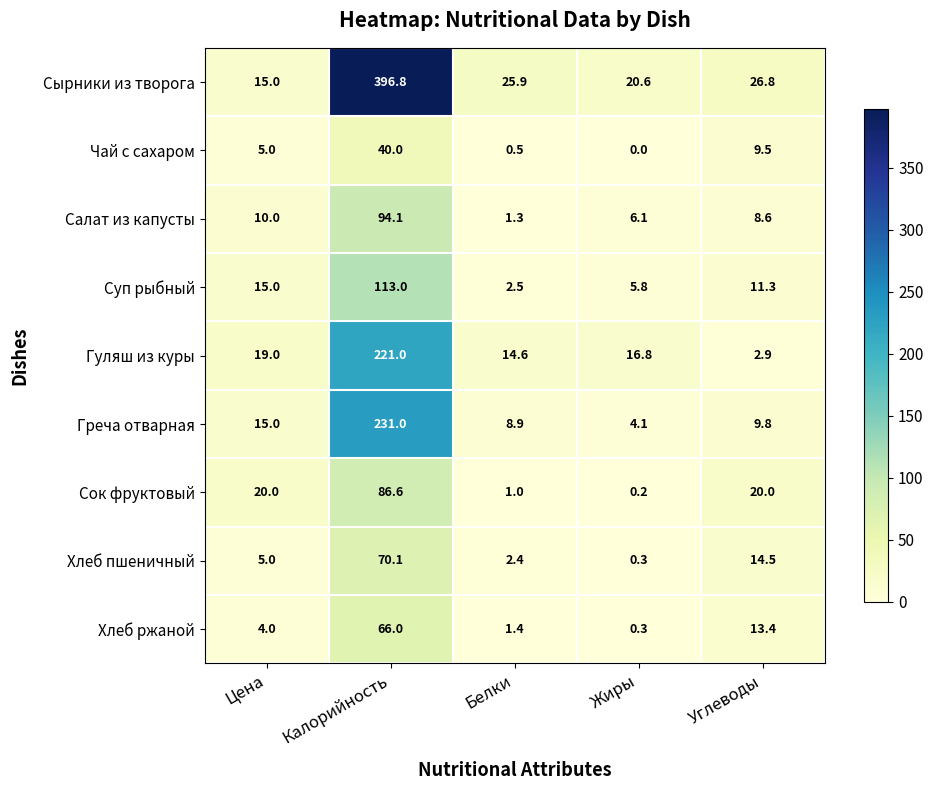

What value does the Суп рыбный series have at Жиры?

5.8